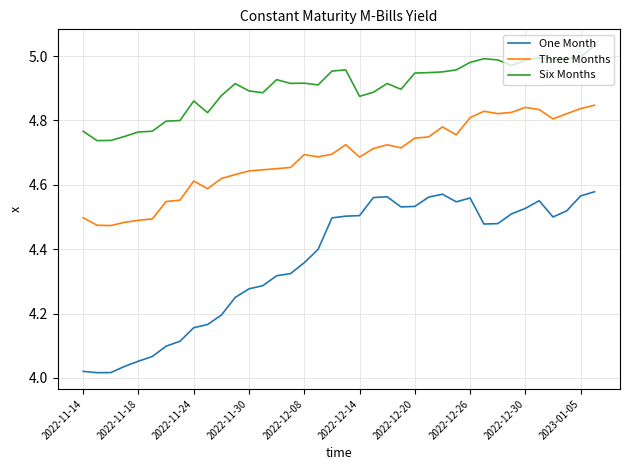

At how many categories does at least one series exceed 4?

38